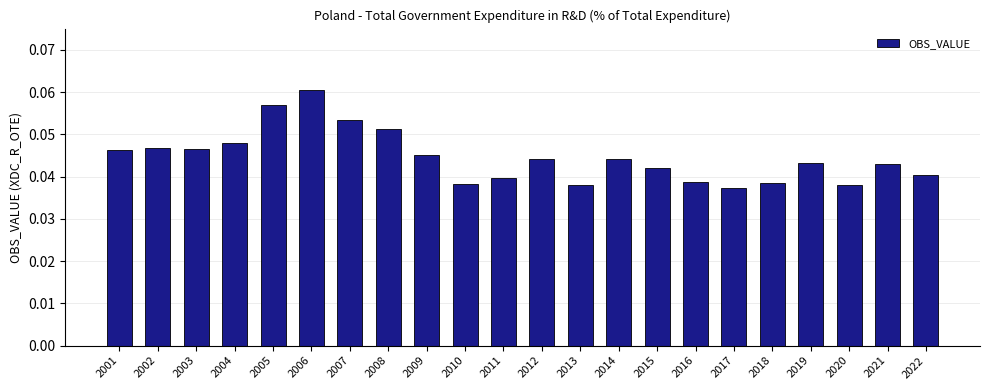

Which has a higher value, 2019 or 2017?

2019